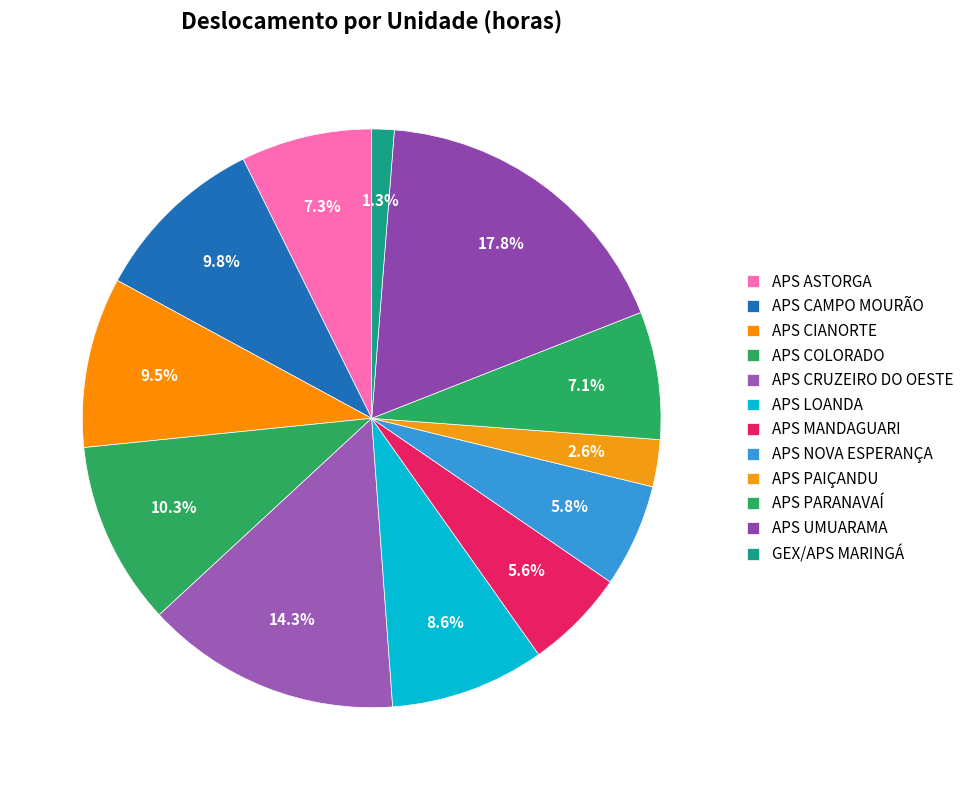

The APS CIANORTE slice represents 16% of the pie. True or false?

False